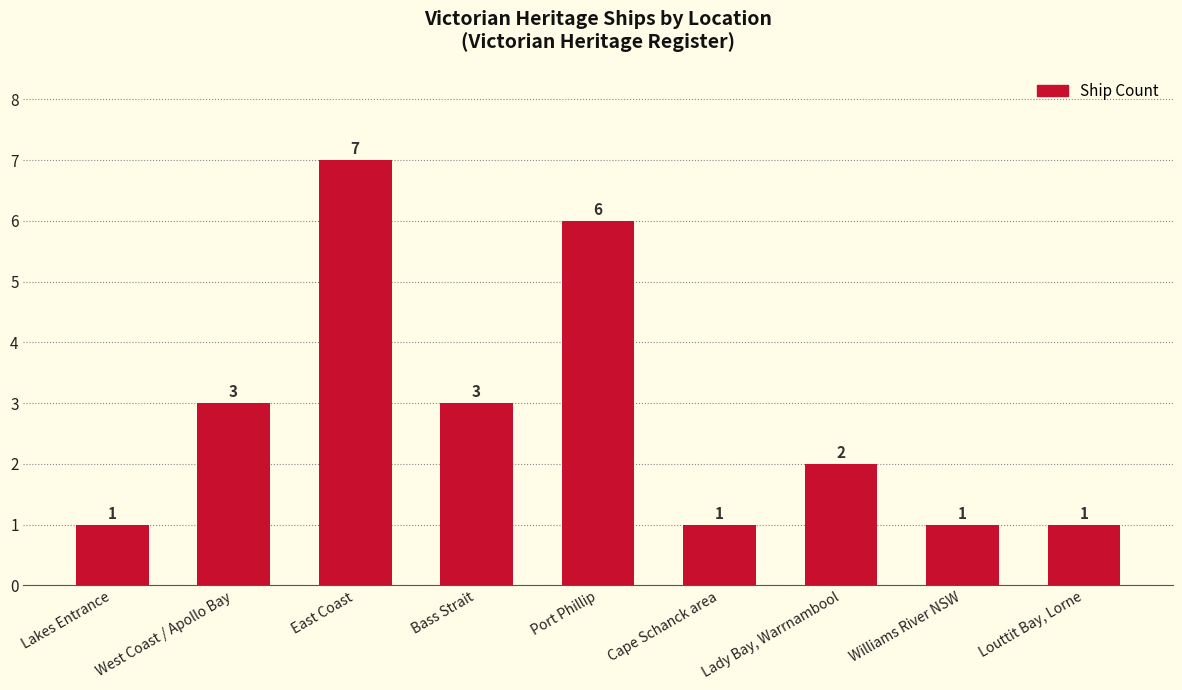

How many values are between 1 and 3?

7